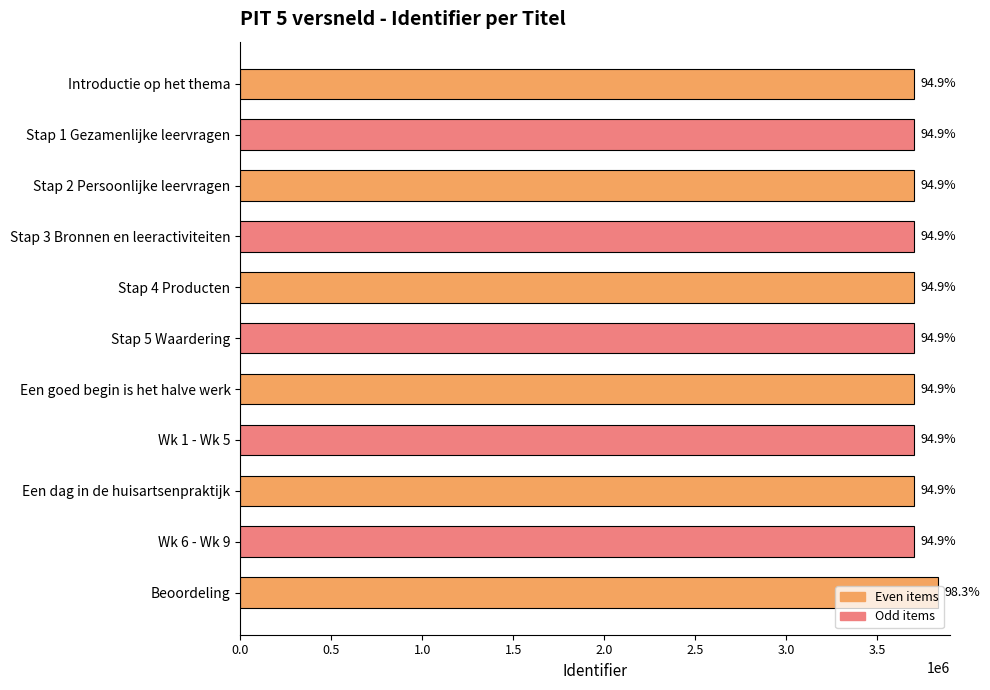

How many bars are there in total?

11